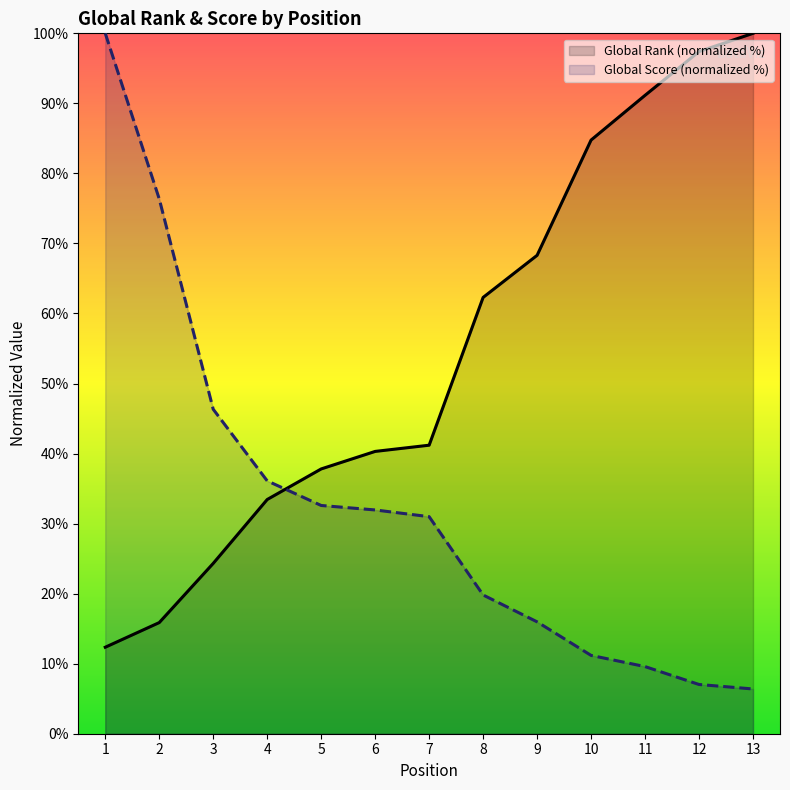

Between 11 and 10, which is larger?

11